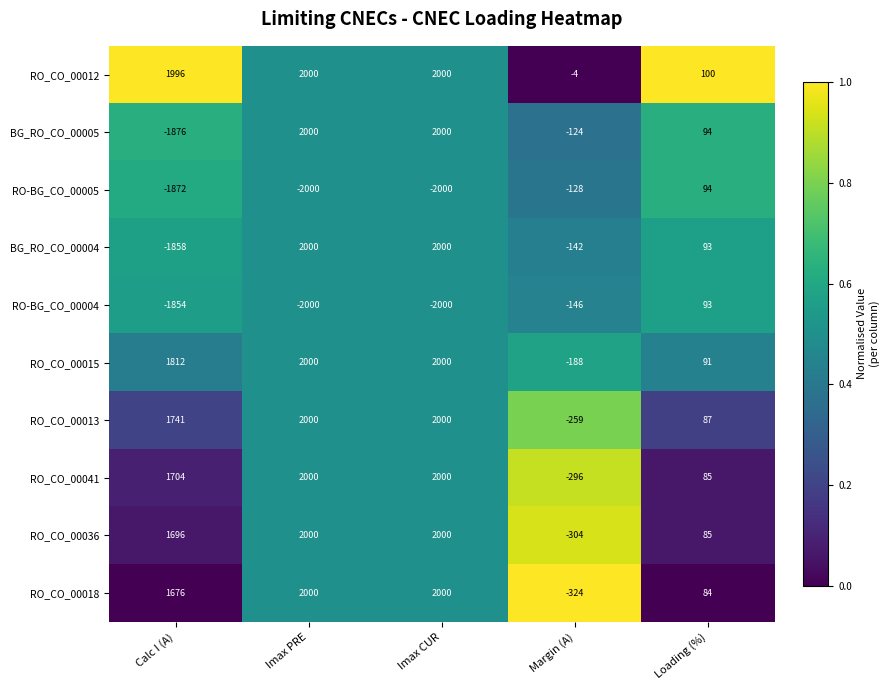

Is it true that RO_CO_00015 equals -249 at Margin (A)?

False